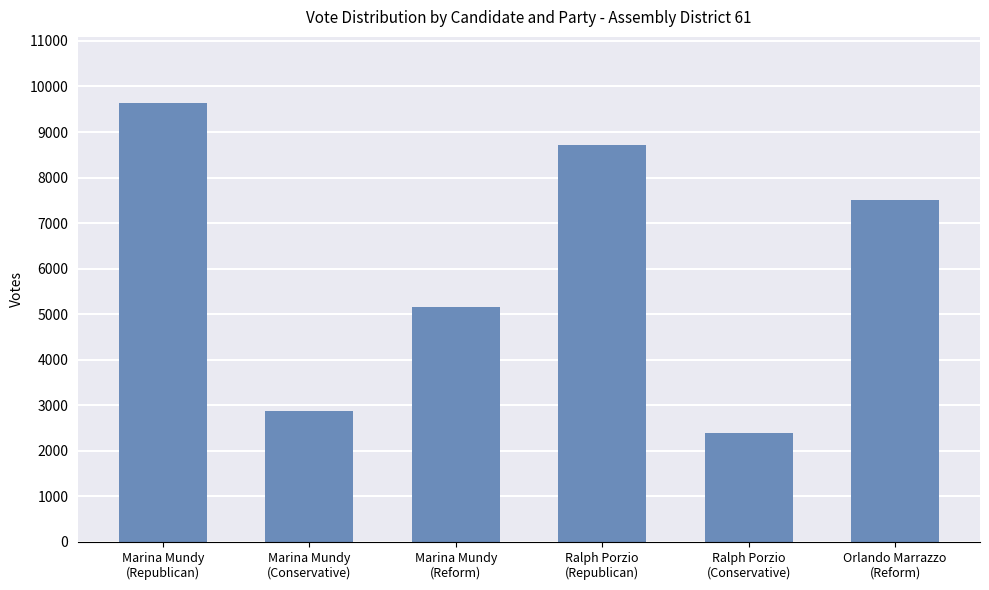

What is the label of the 2nd bar from the right?

Ralph Porzio
(Conservative)